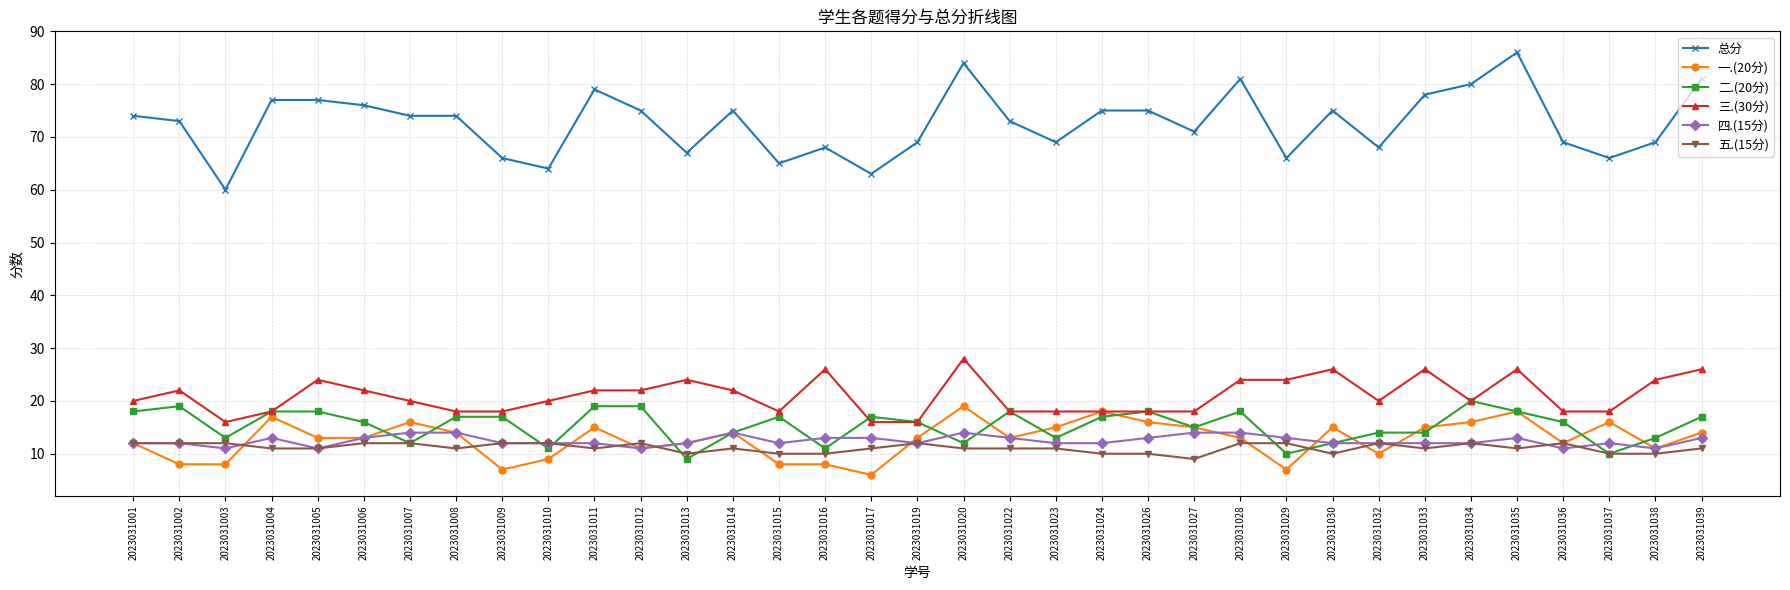

How many categories are shown in the chart?

35